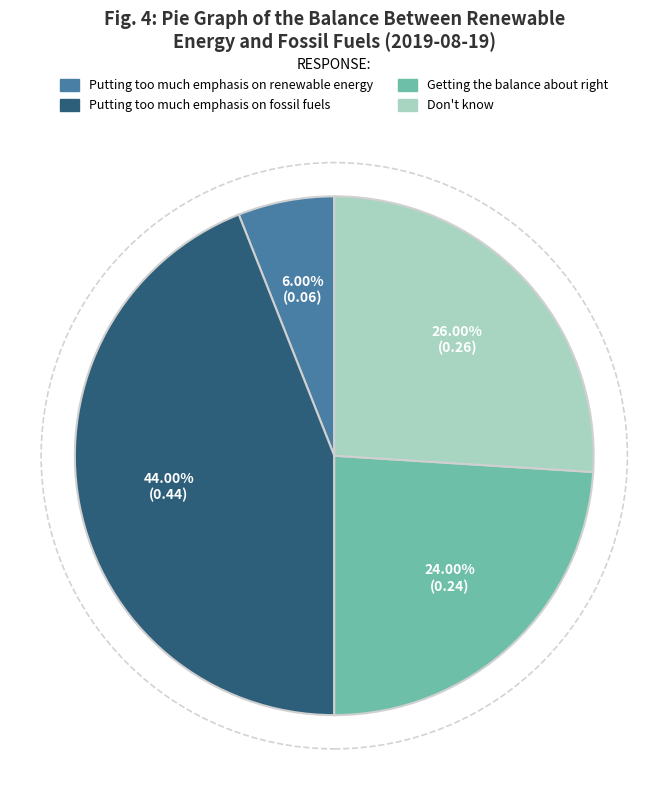

How many slices are in this pie chart?

4